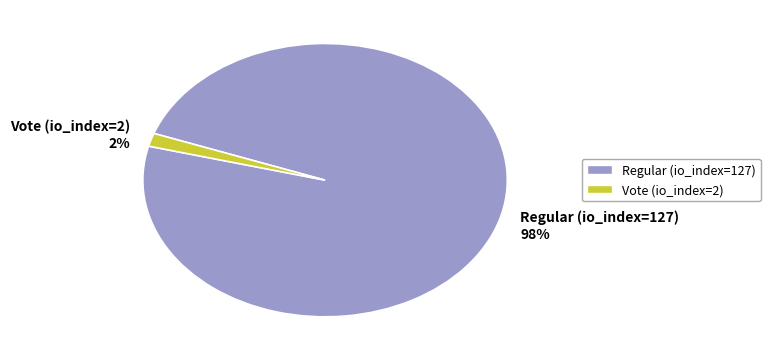

To the nearest percent, what percentage of the pie is Vote (io_index=2)?

2%